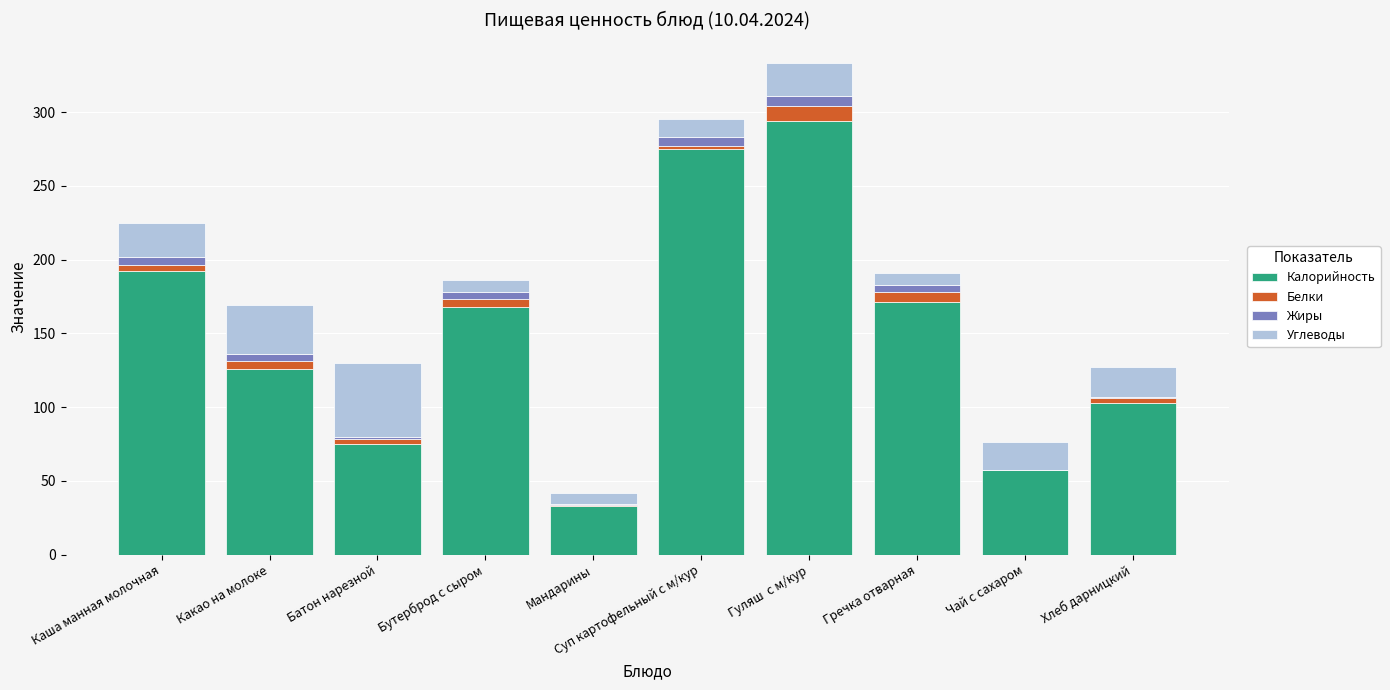

At which label is Калорийность closest to 163?

Бутерброд с сыром